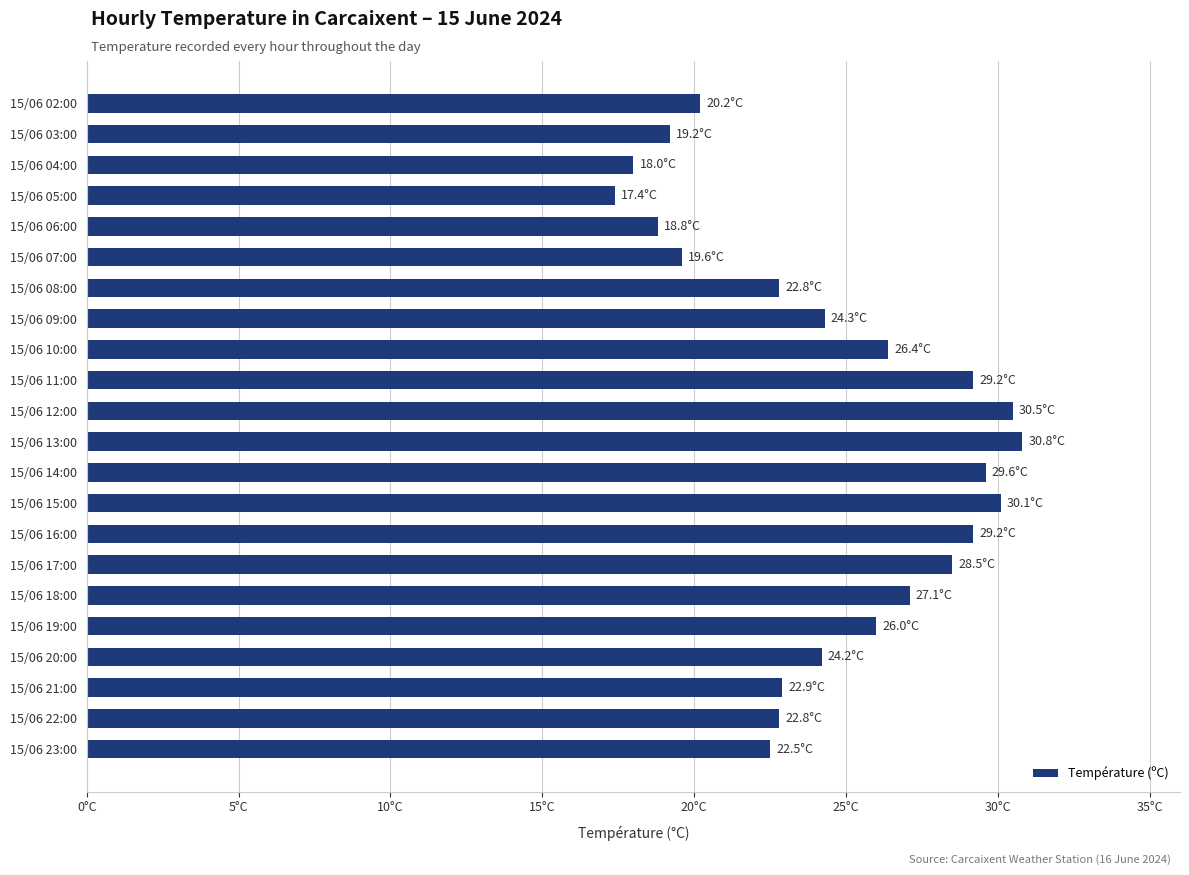

Are the bars horizontal?

Yes